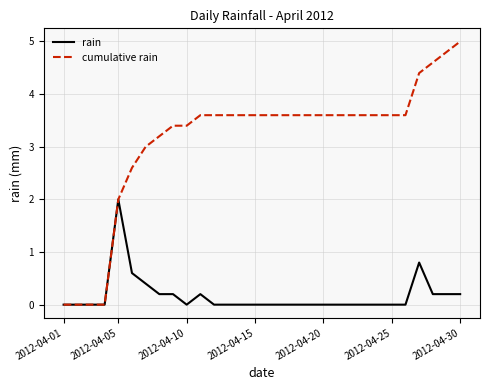

What is the maximum value for rain?

2.0